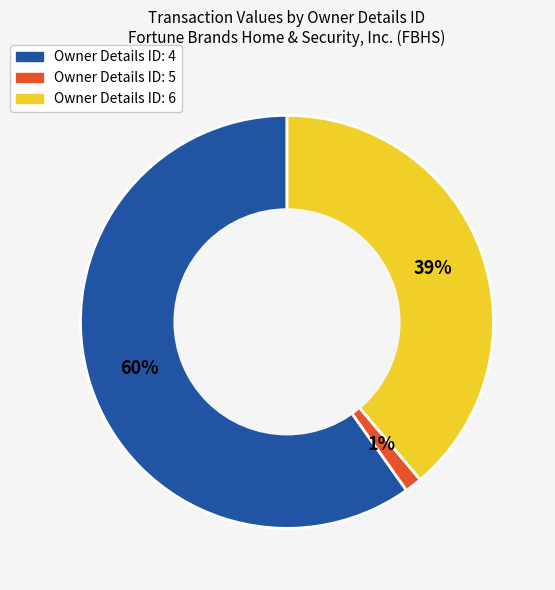

Is there any slice that represents more than half of the pie?

Yes